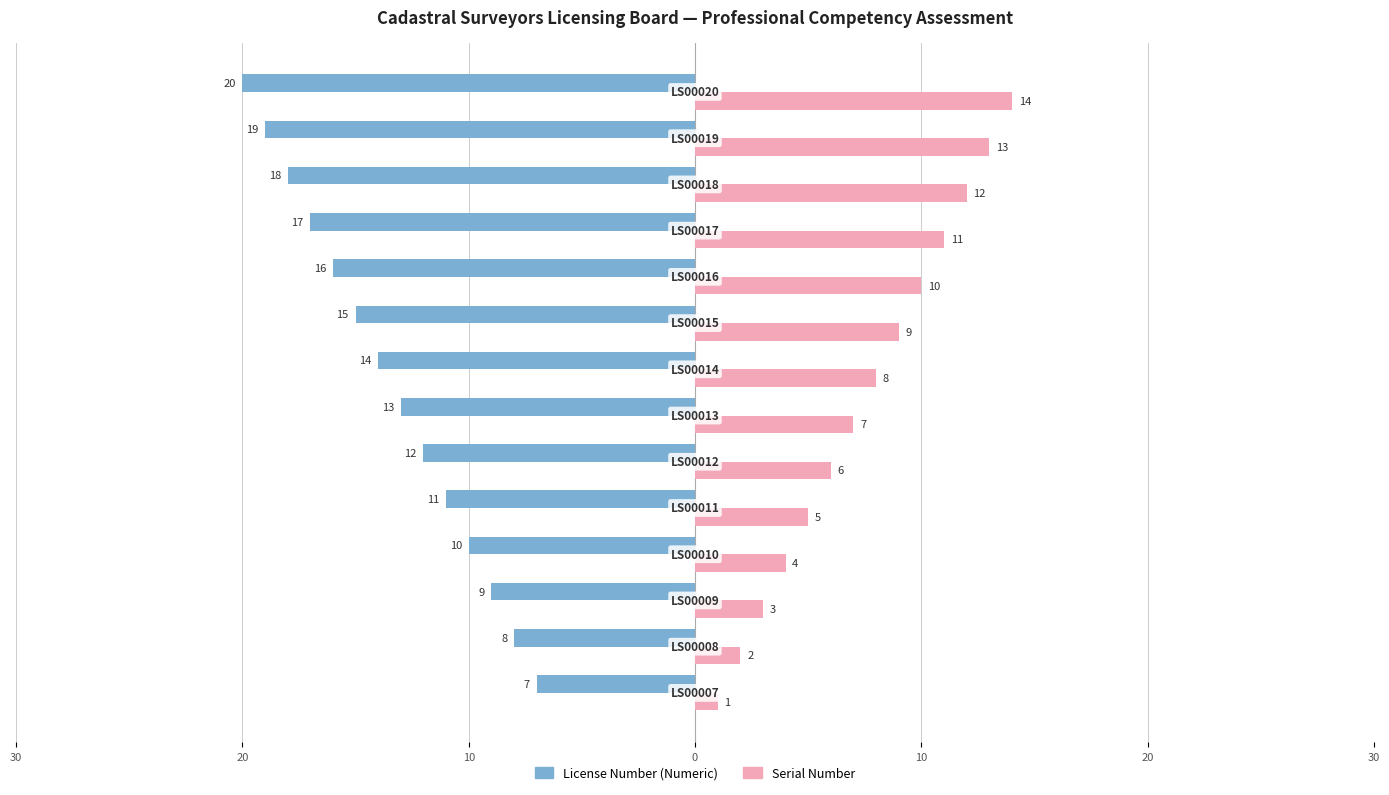

What are all the series names shown in the legend?

License Number (Numeric), Serial Number